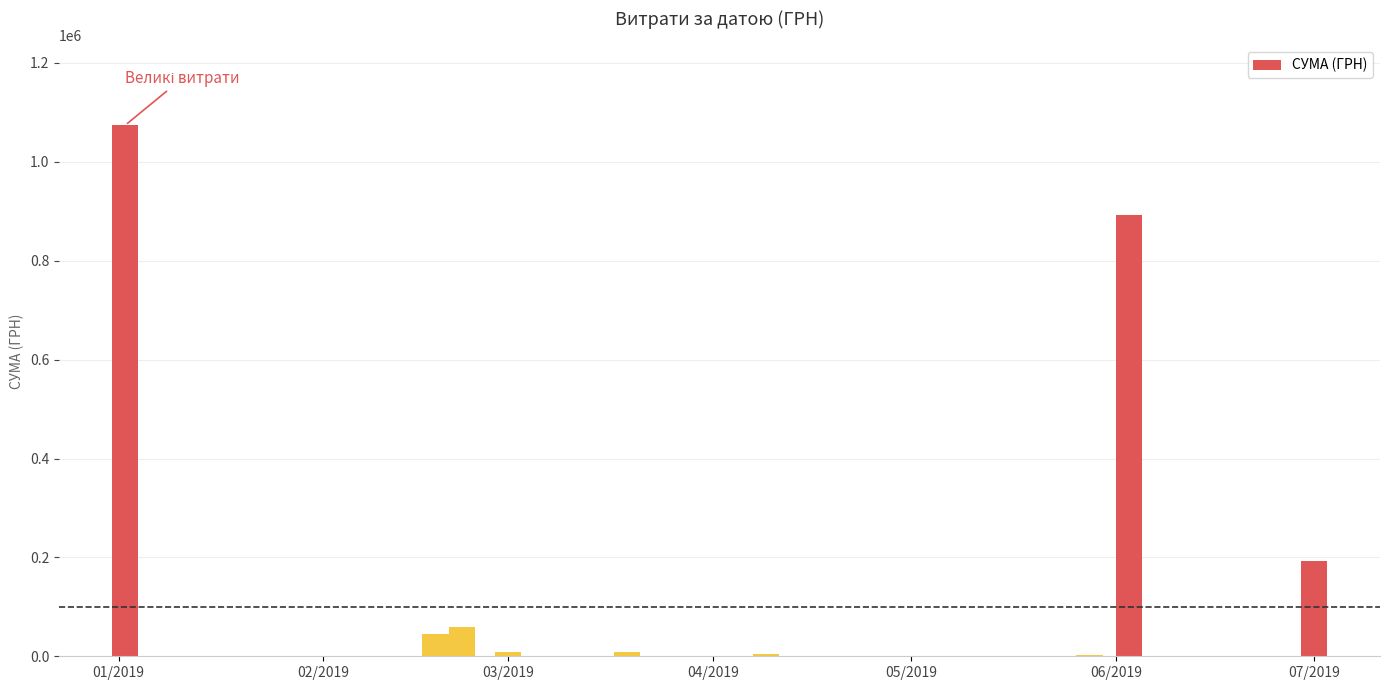

What is the greatest value displayed?

1074133.8